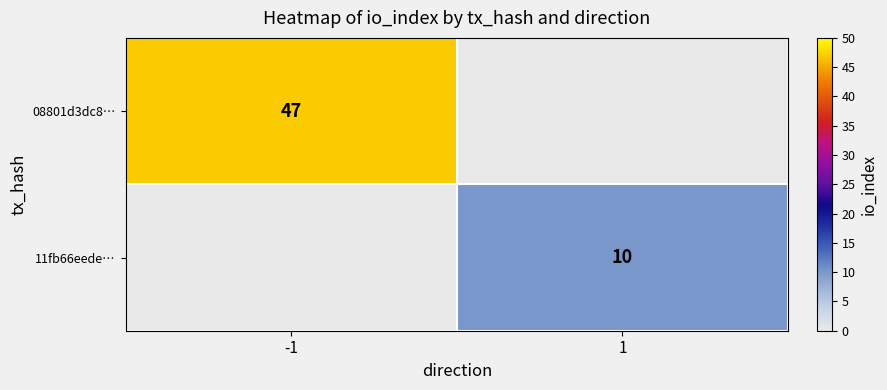

At which category is the sum across all series the highest?

-1